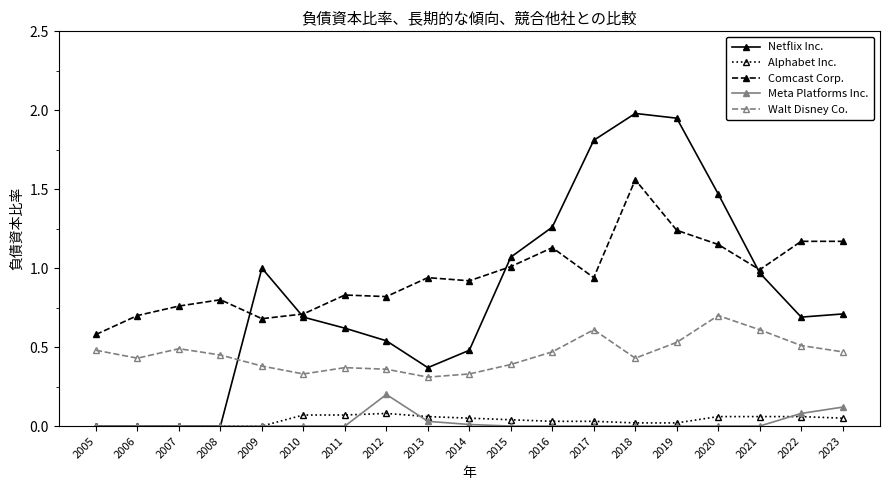

What is the difference between the maximum and second lowest values in the Netflix Inc. series?

2.0